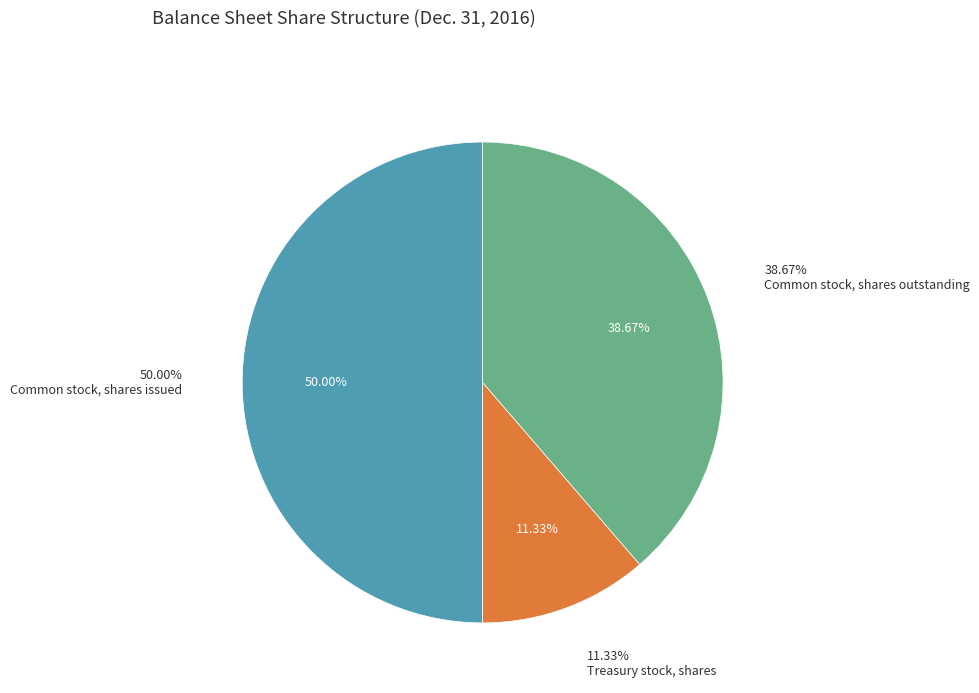

Is it true that Treasury stock, shares is 11% of the pie?

True